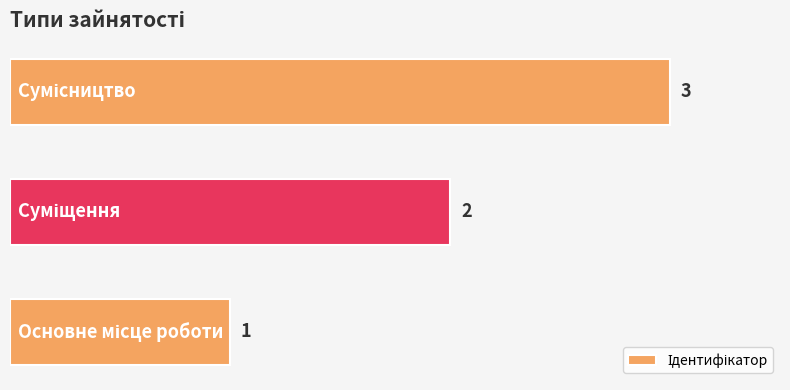

What is the minimum value shown in the chart?

1